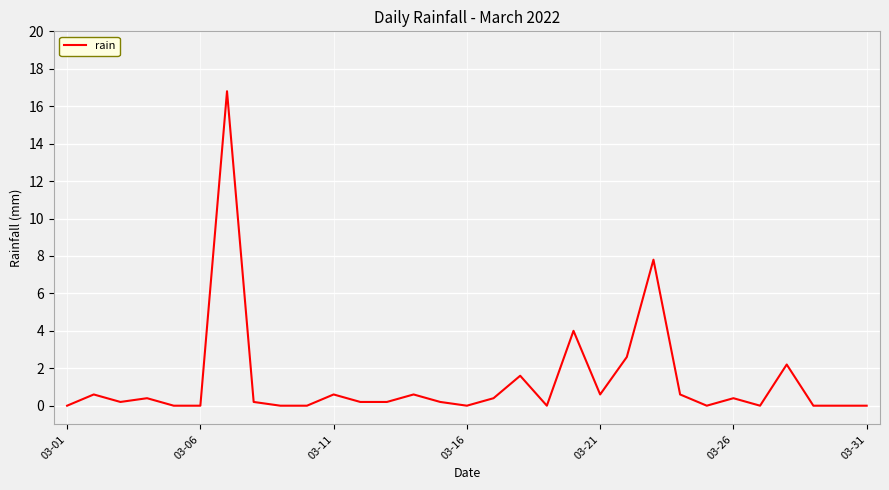

Does the chart have visible grid lines?

Yes